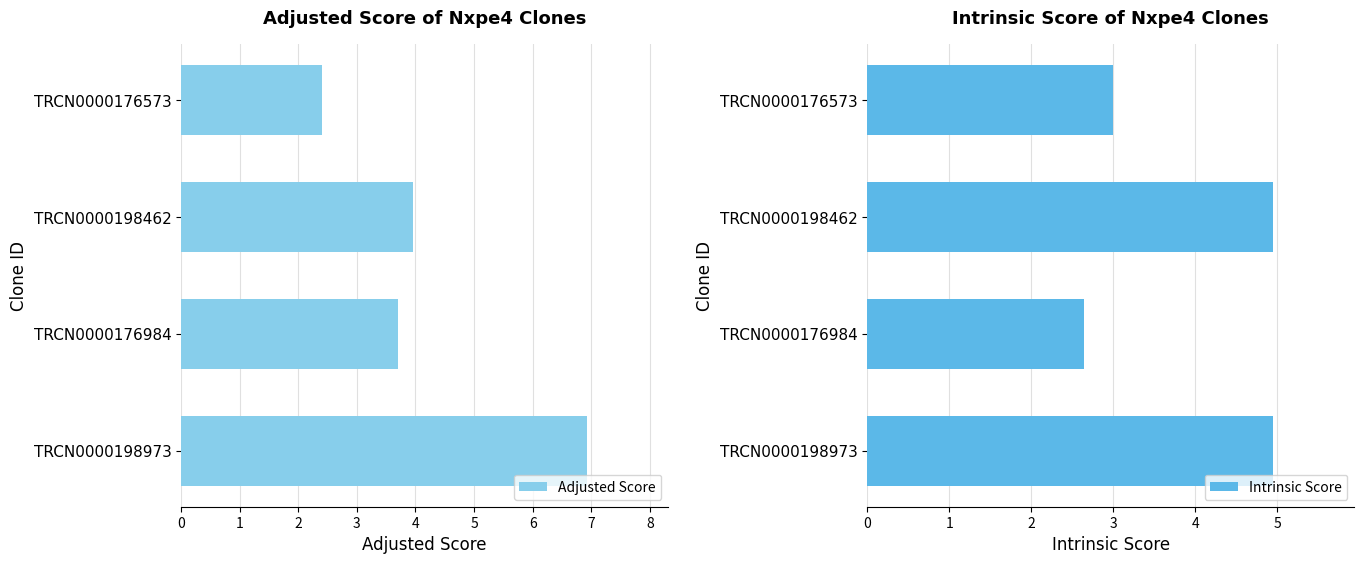

List the labels in order of Adjusted Score value, smallest first.

TRCN0000176573, TRCN0000176984, TRCN0000198462, TRCN0000198973